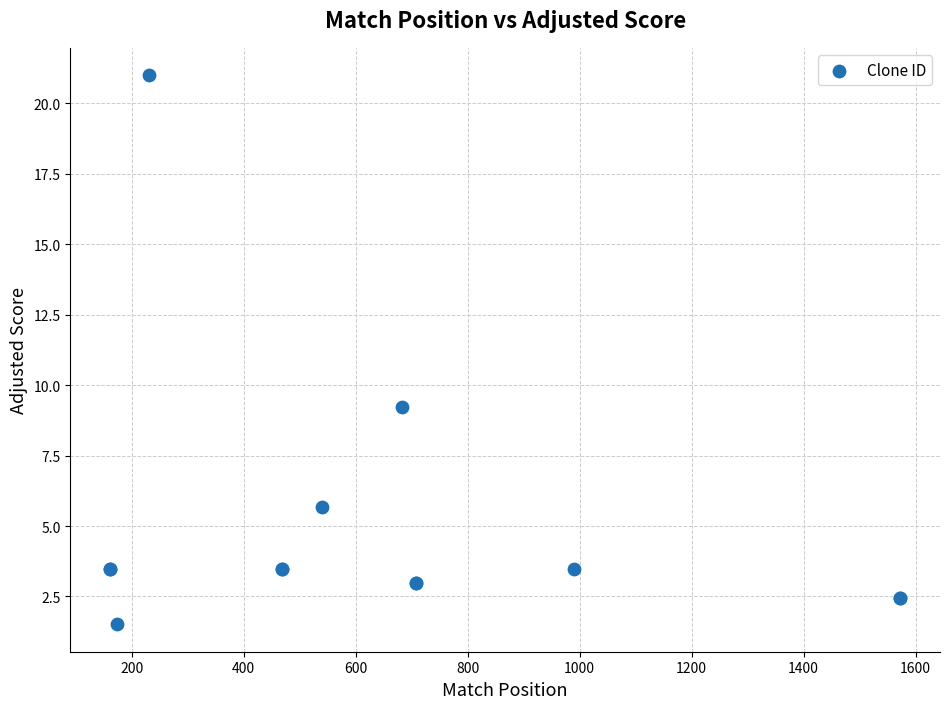

What Y value in the scatter plot is closest to 11?

9.2